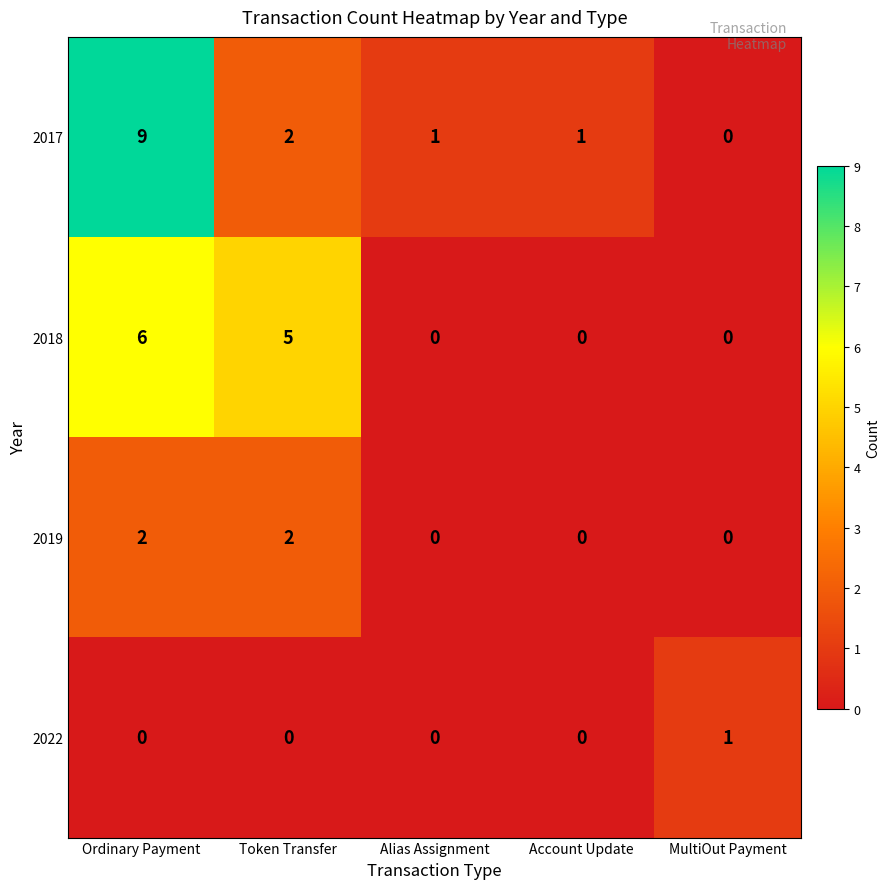

Count the number of data series in this chart.

4